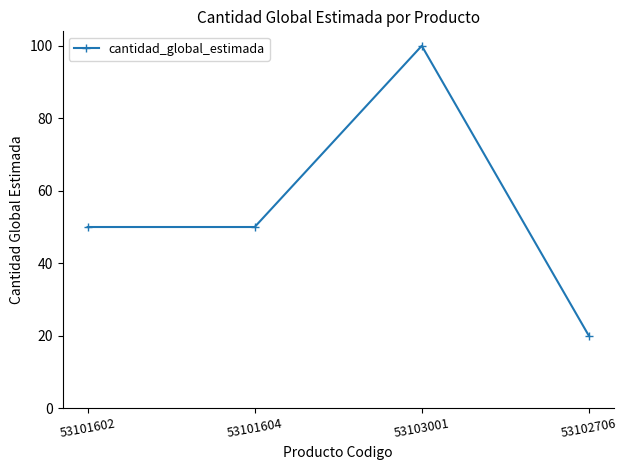

What is the difference between the second highest and minimum values?

30